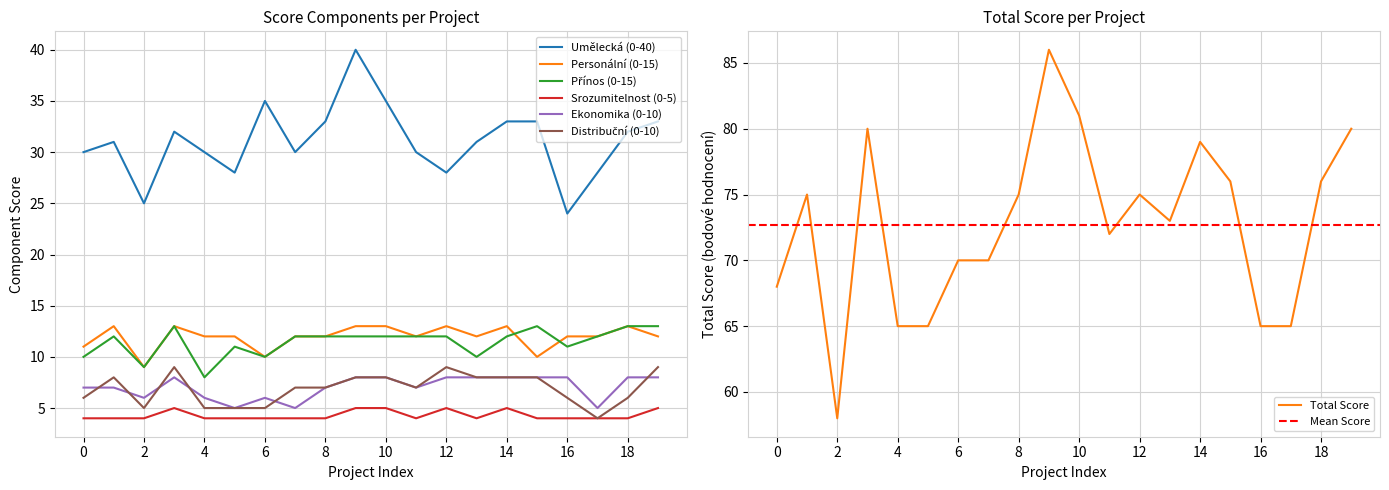

Is it true that Srozumitelnost (0-5) equals 4 at 0?

True